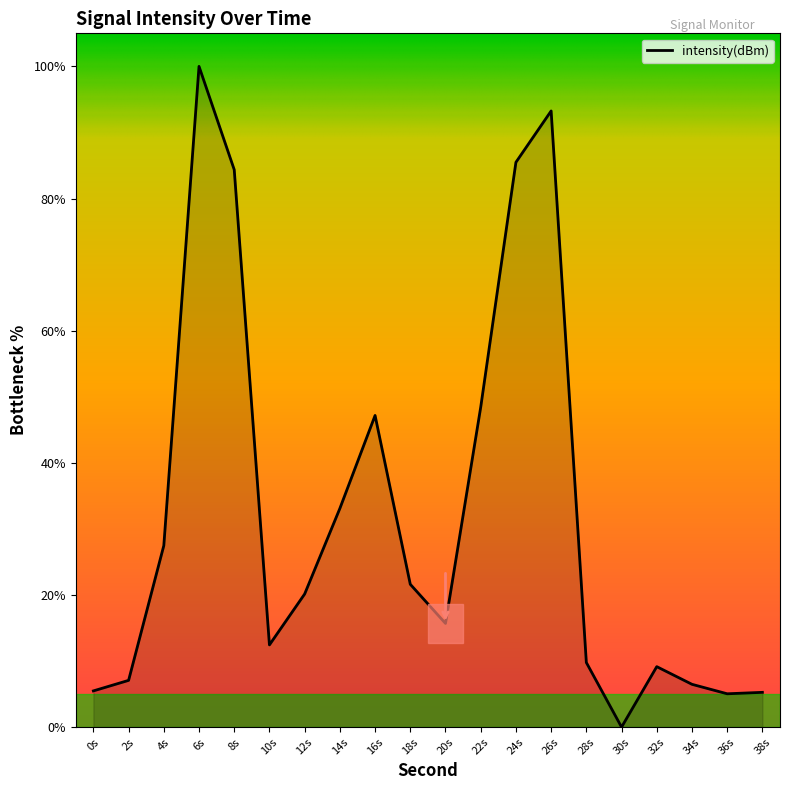

Where is the data nearest to the value 50?

22s